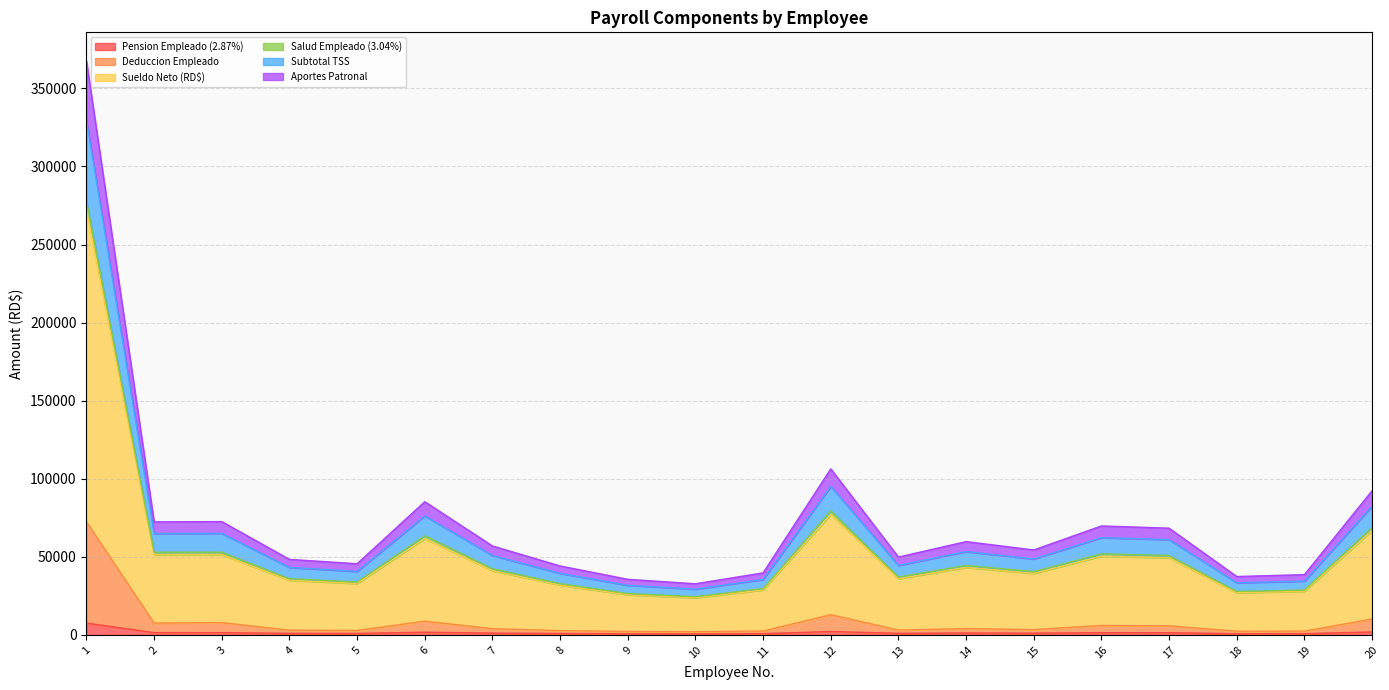

What is the difference between the highest and lowest values at 3?

71122.4